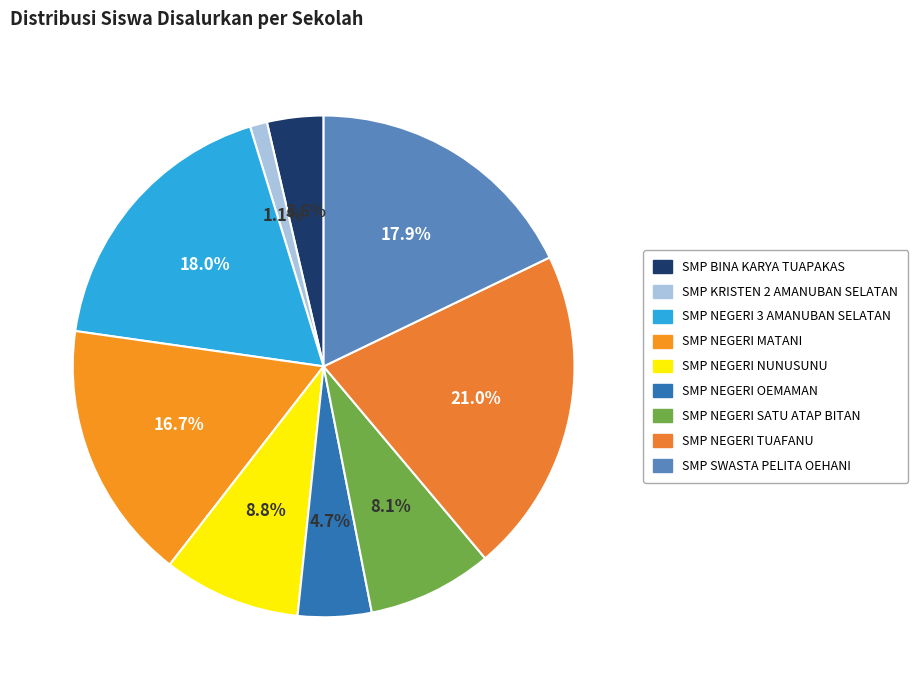

How many segments does this pie chart have?

9